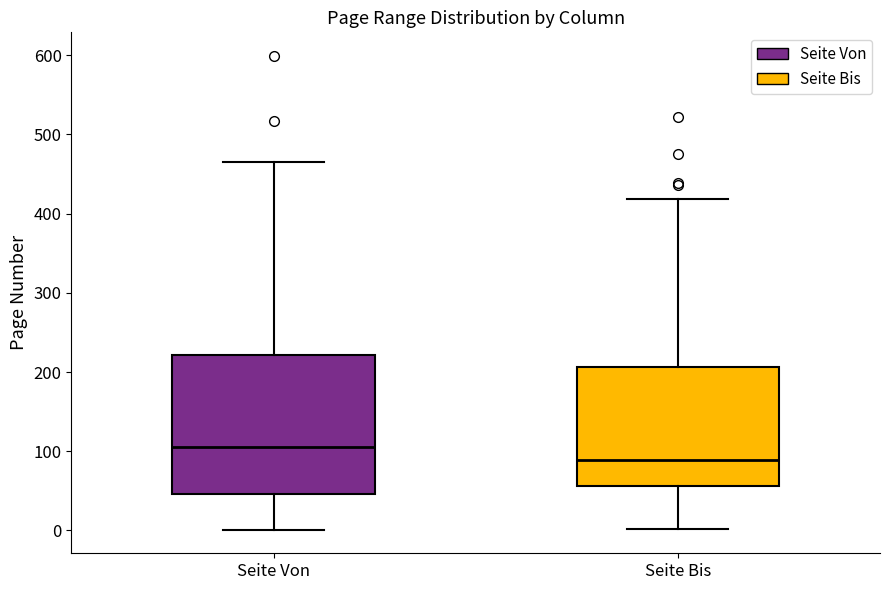

Reading left to right, transcribe this box plot: for each box, give where its median line is, the range the box spans, and where its two whiskers end, as read against the y-axis. The values are not printed on the chart, so give them approximately, as read against the axis.

Seite Von: median 110, box 50 to 220, whiskers 0 to 470
Seite Bis: median 90, box 60 to 210, whiskers 0 to 420